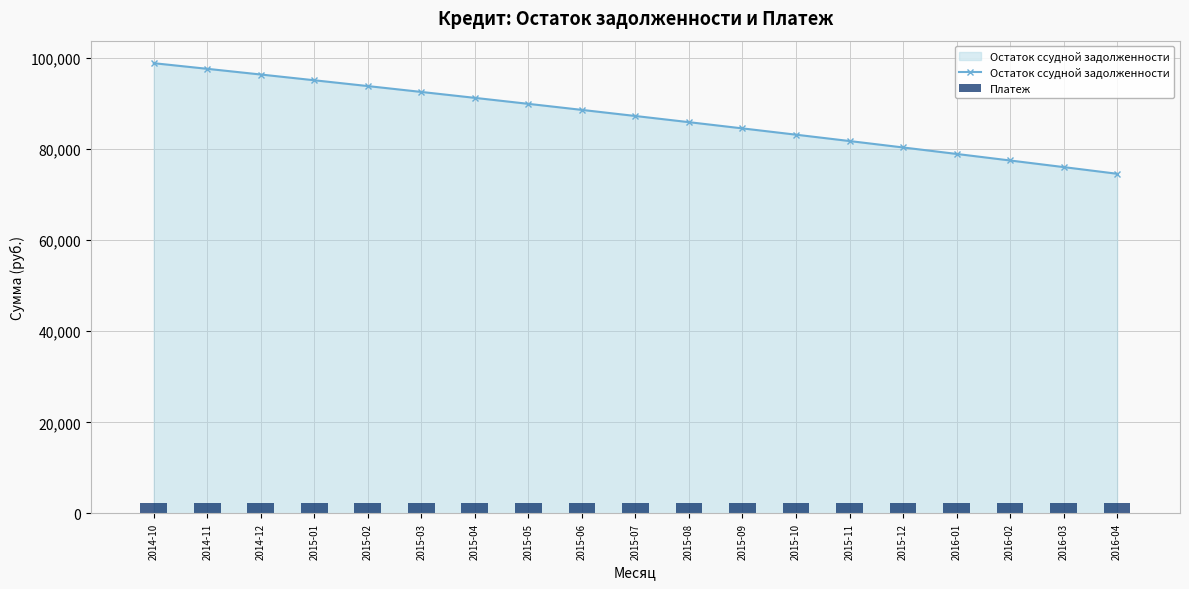

True or false: Остаток ссудной задолженности has a value of 46910.1 at 2015-01.

False